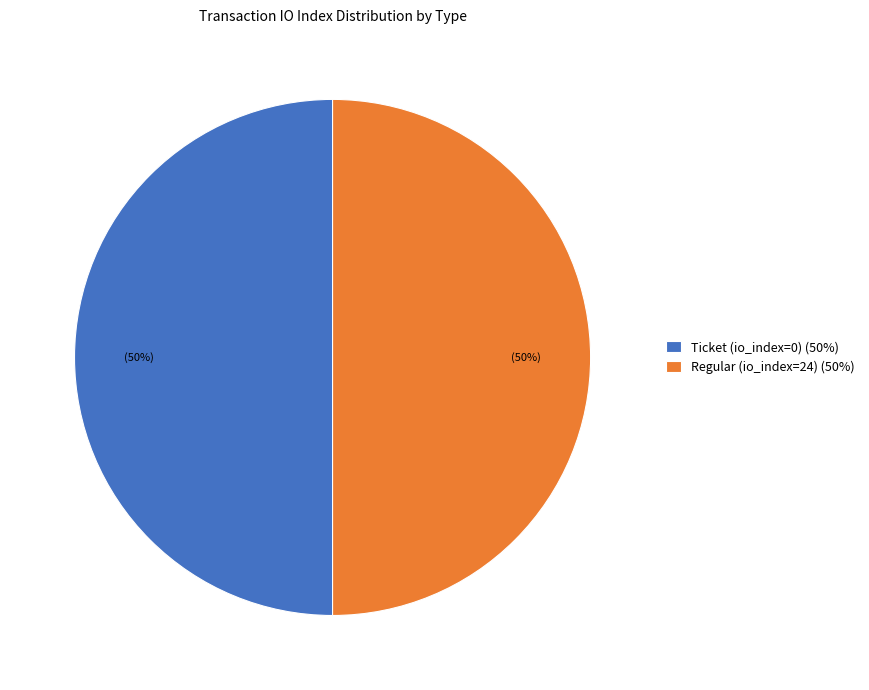

To the nearest percent, what is the average slice percentage?

50%